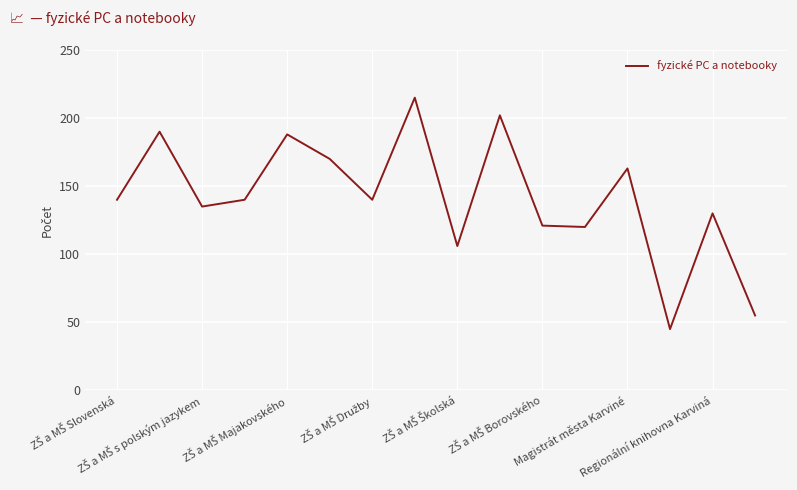

What is the maximum value shown in the chart?

215